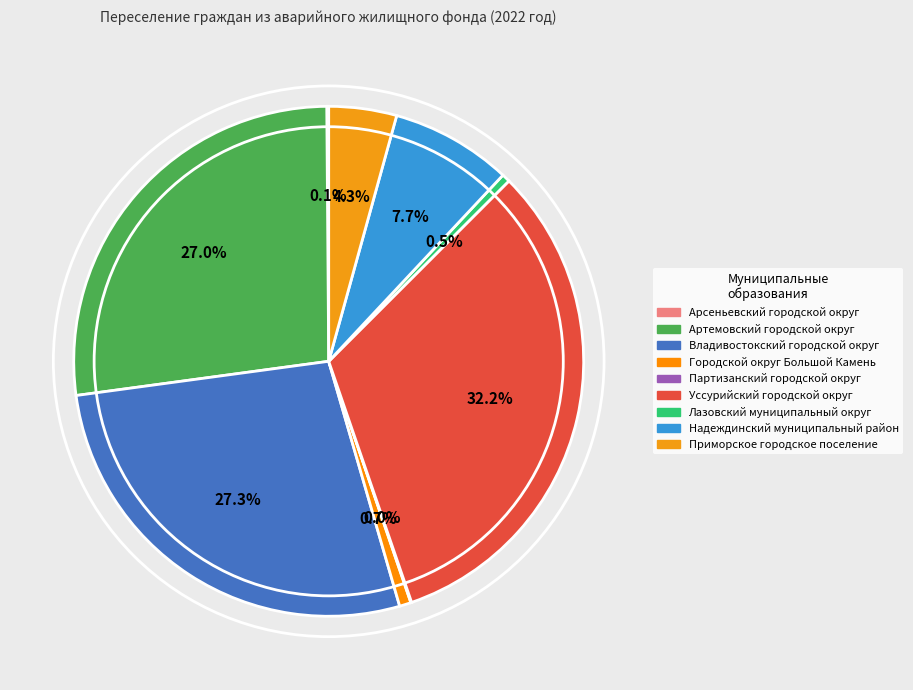

Does Партизанский городской округ represent more than half of the total?

No